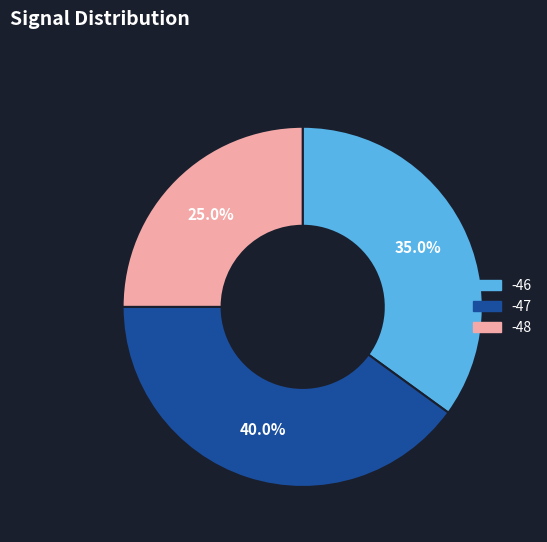

Which slice is the largest?

-47